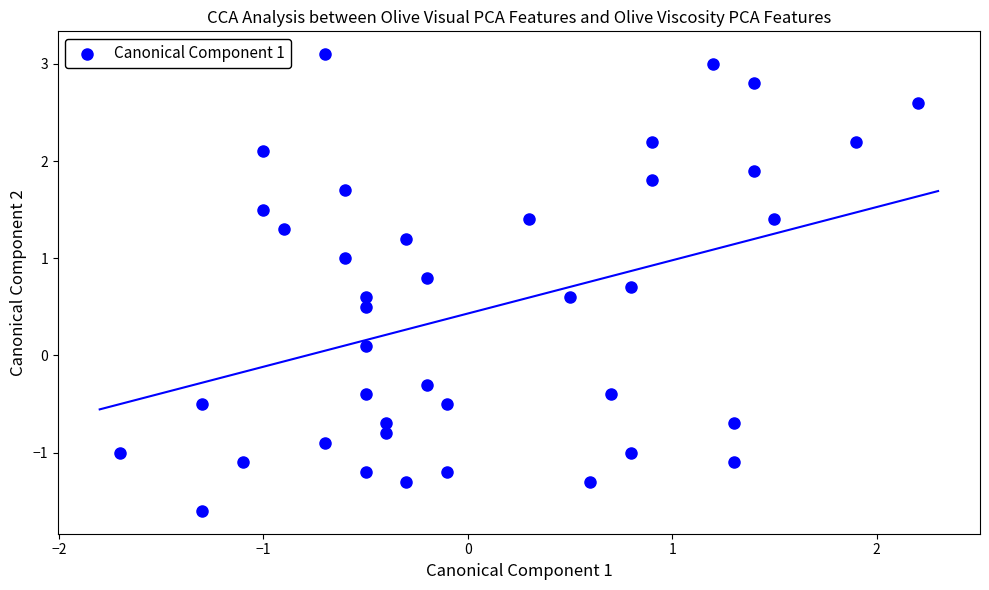

What is the range of Y values (max minus min)?

4.7